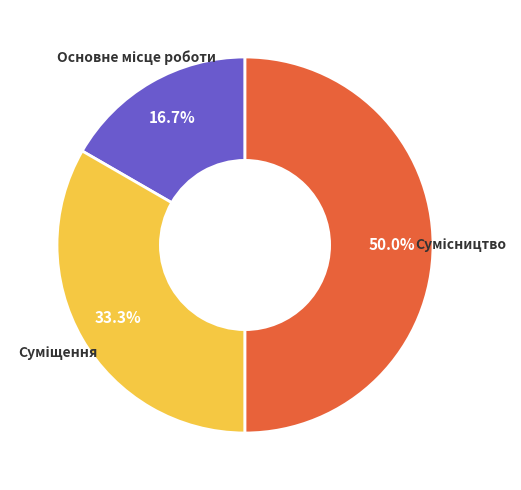

How many segments does this pie chart have?

3